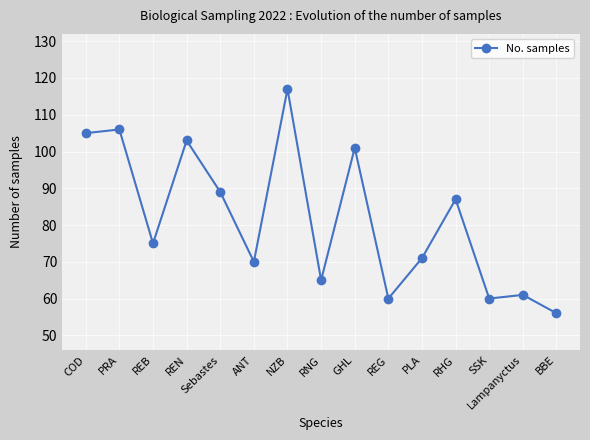

What is the average value?

82